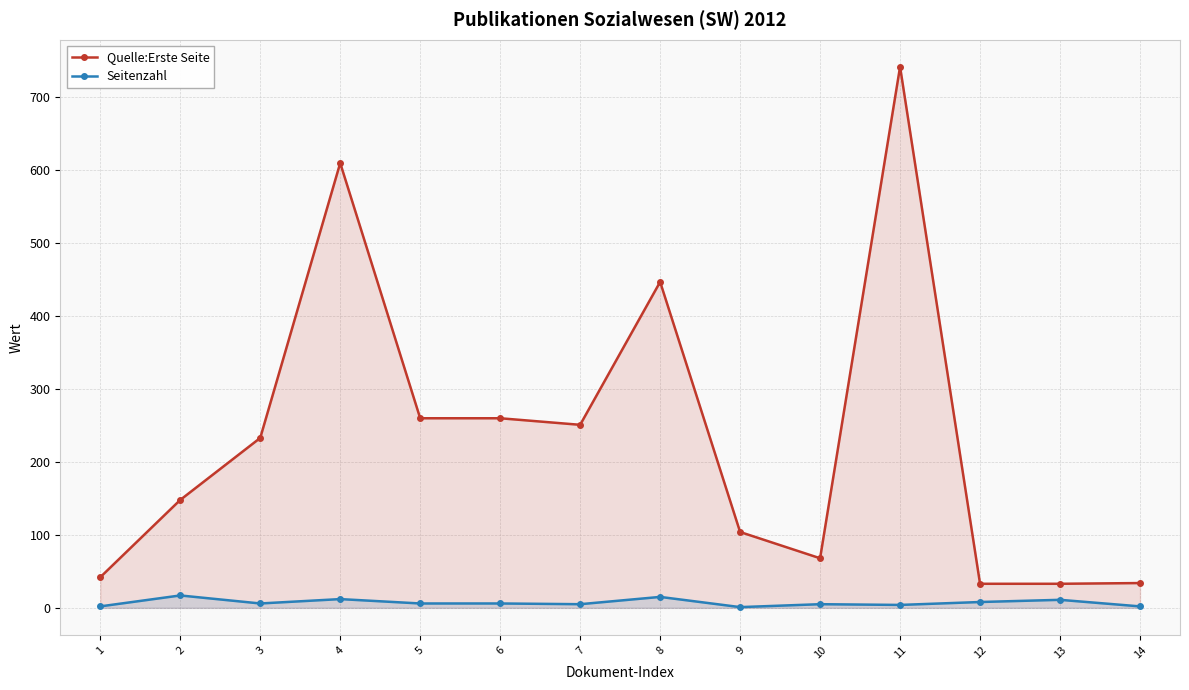

How many interior local peaks does the Quelle:Erste Seite series have?

3